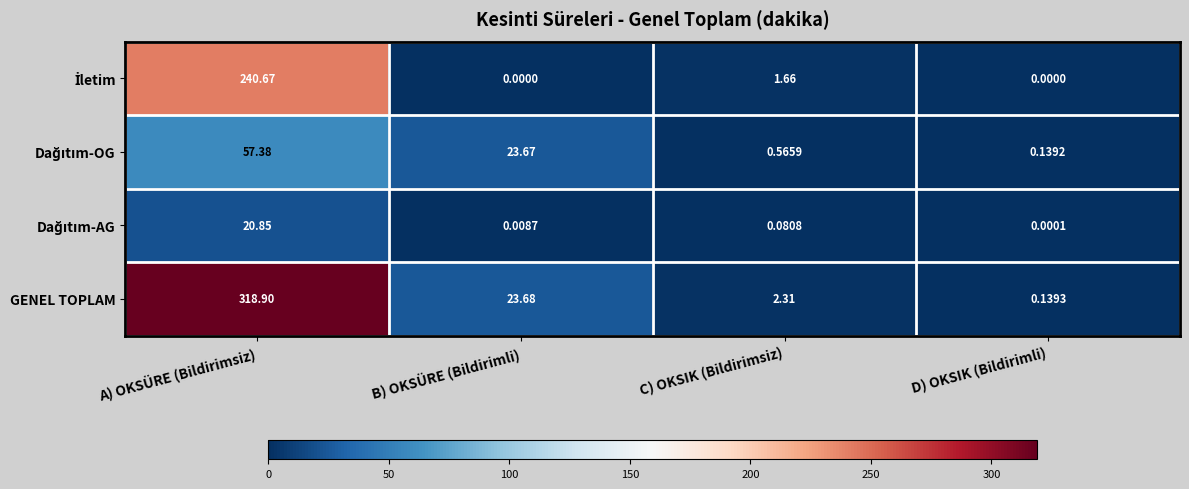

At which category is the sum across all series the highest?

A) OKSÜRE (Bildirimsiz)